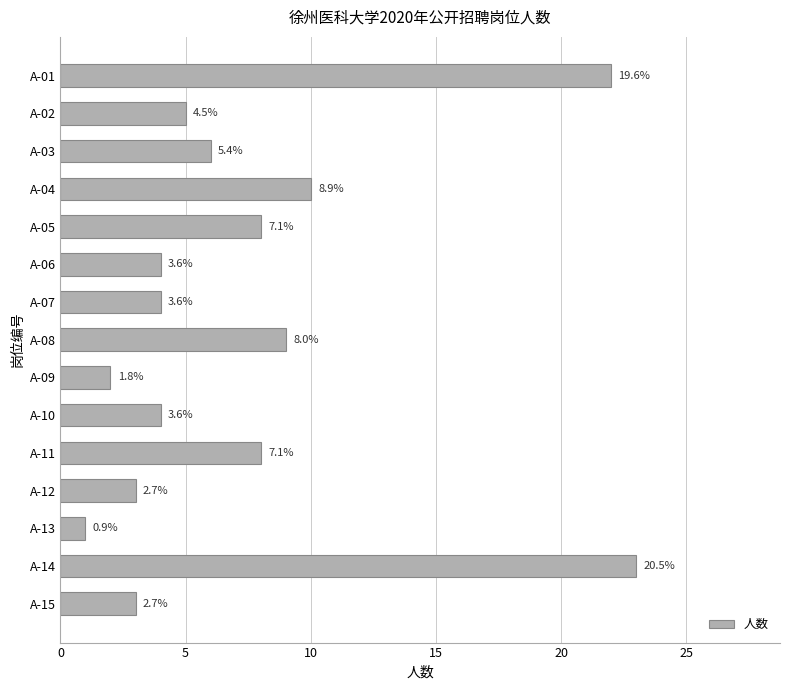

Does the chart contain any negative values?

No